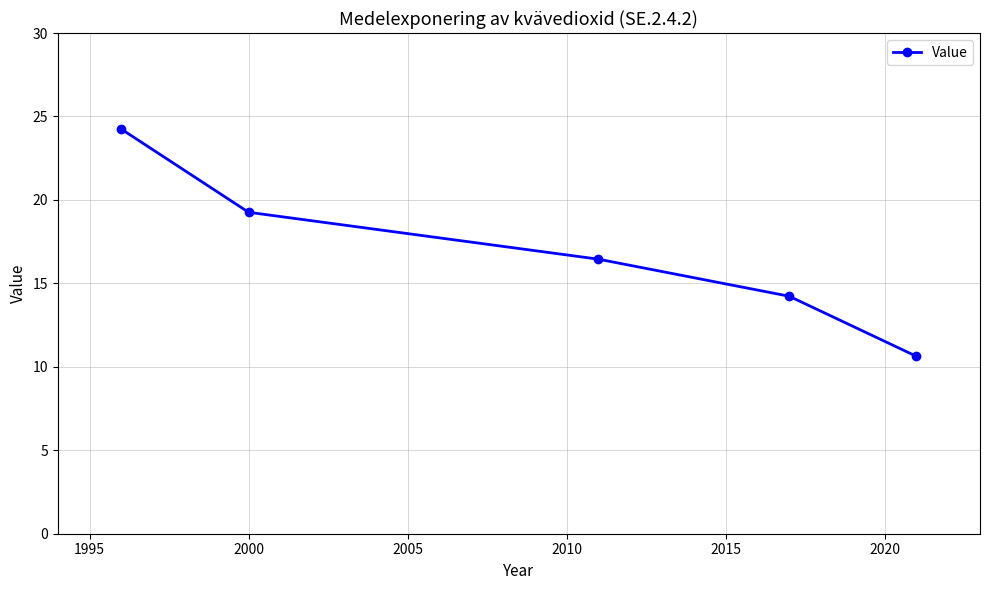

What is the sum of all values?

84.8